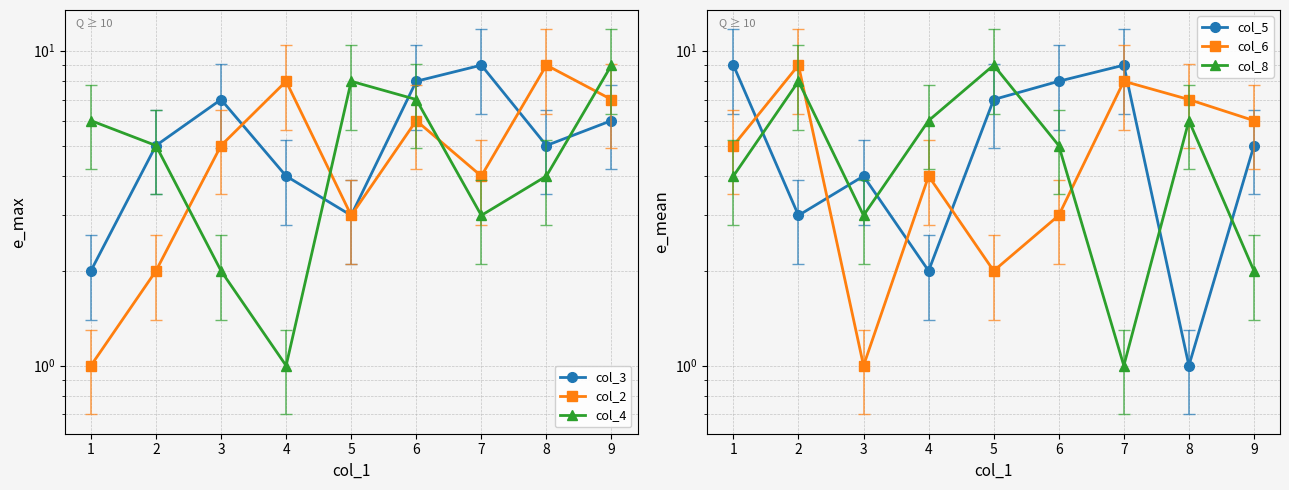

How many lines are shown in the chart?

6